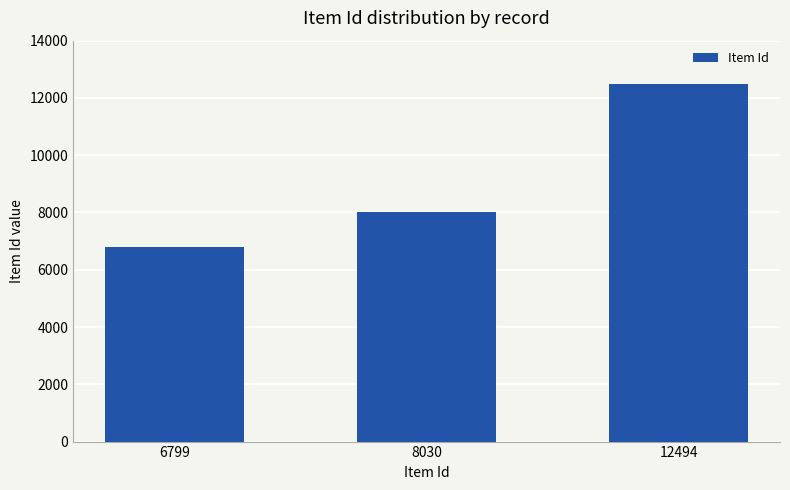

Reading right to left, what are all the values shown in this chart?

12494	8030	6799